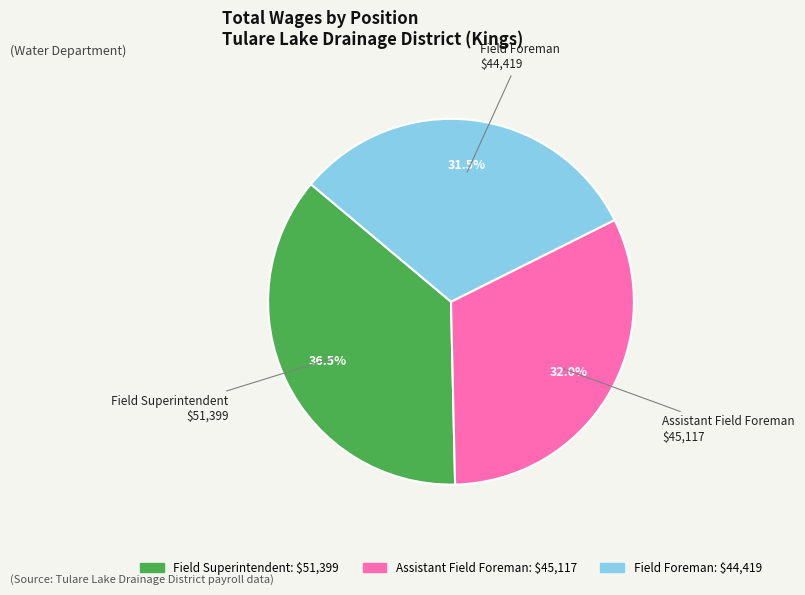

Combined, what portion of the pie is Field Superintendent and Field Foreman?

68.0%